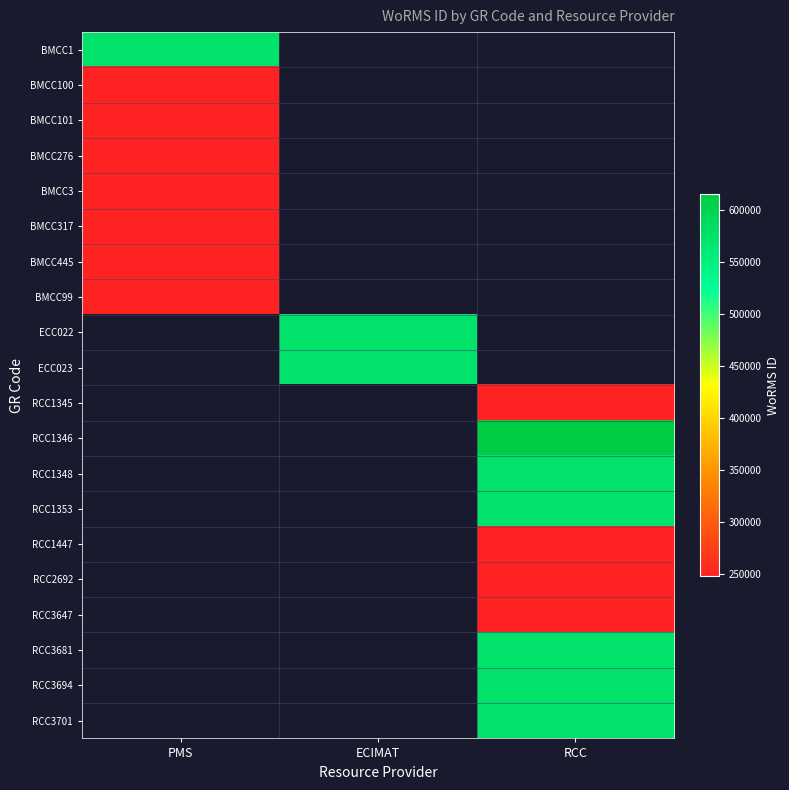

Is it true that BMCC100 equals 98767.3 at PMS?

False